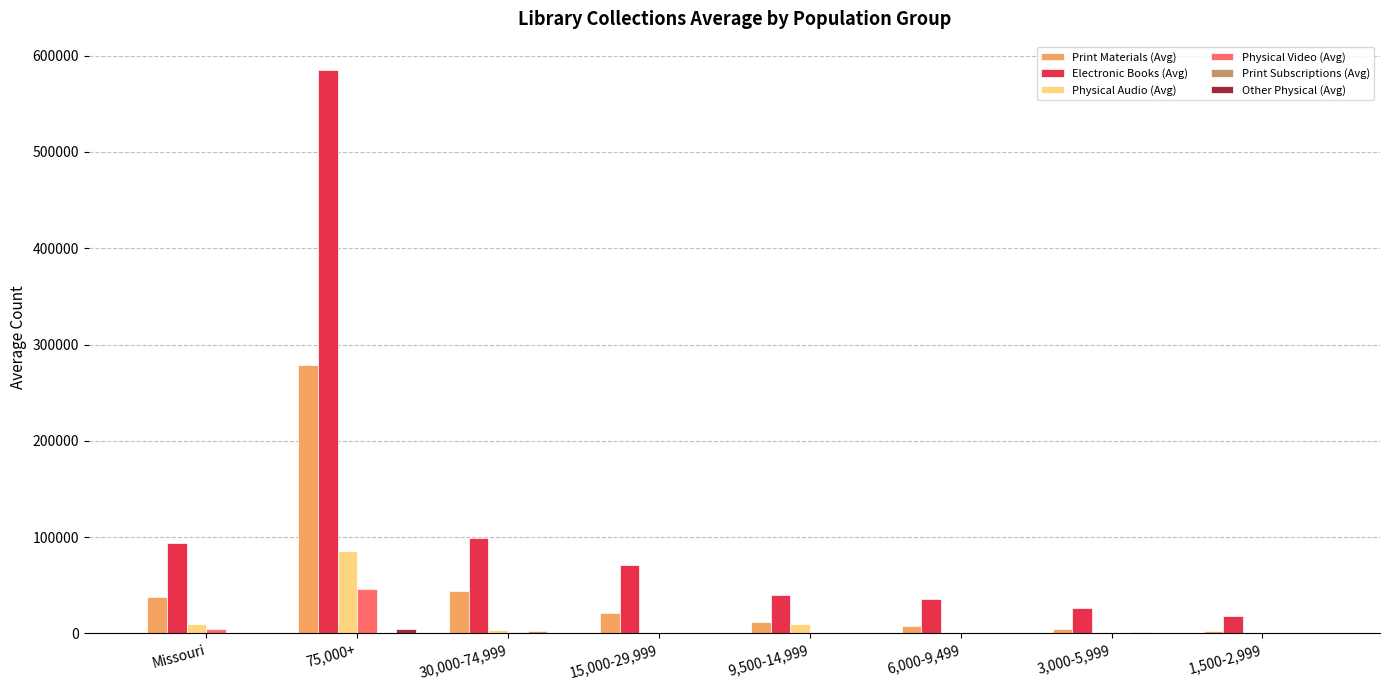

Which series changed the most between Missouri and 1,500-2,999?

Electronic Books (Avg)